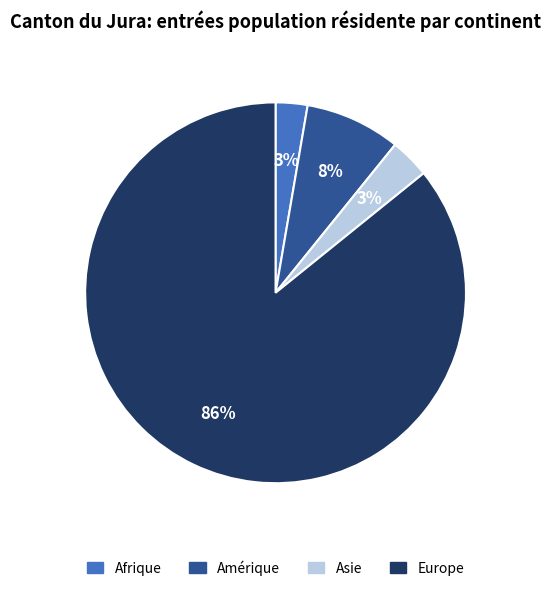

How many slices are in this pie chart?

4